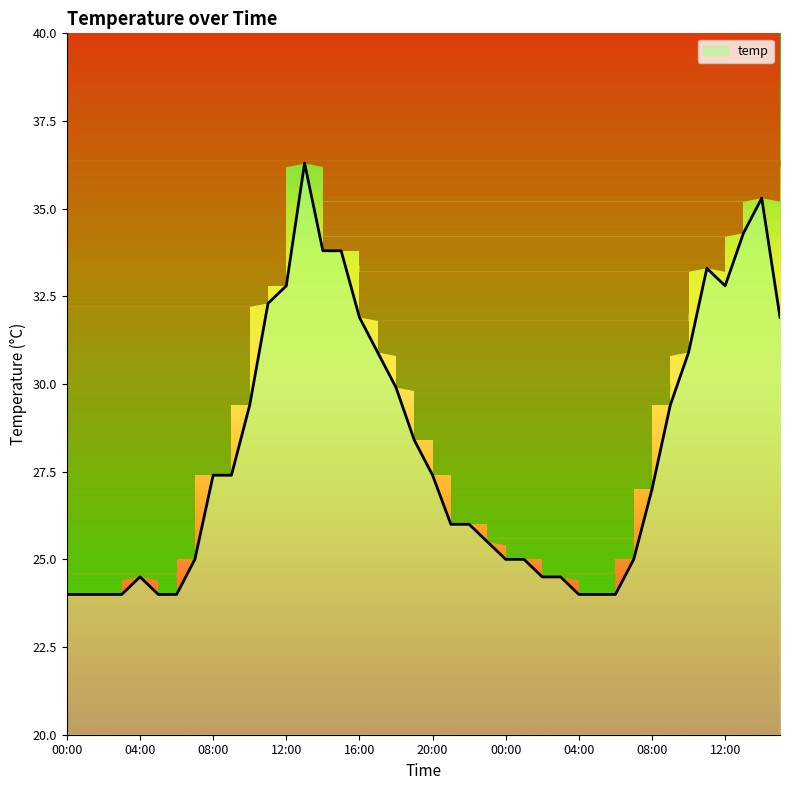

Count the number of values greater than 27.

20